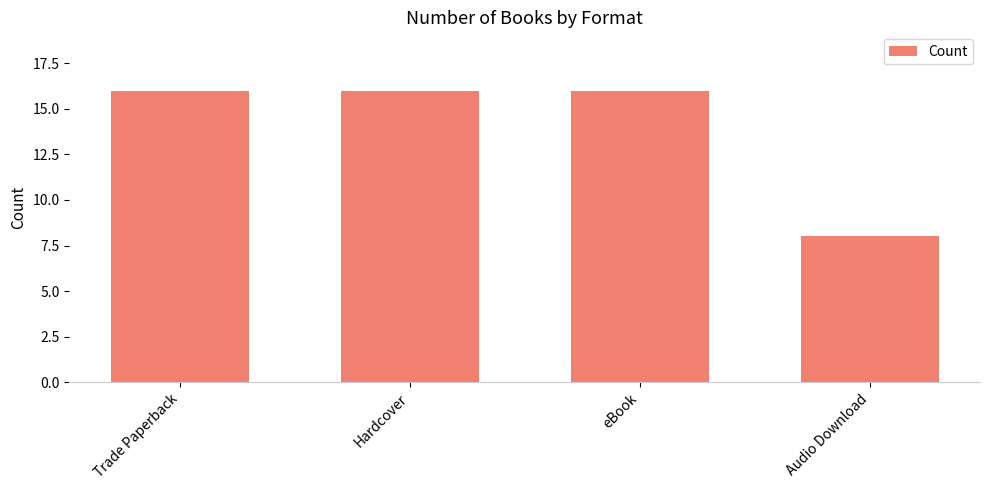

What is the difference between the second highest and minimum values?

8